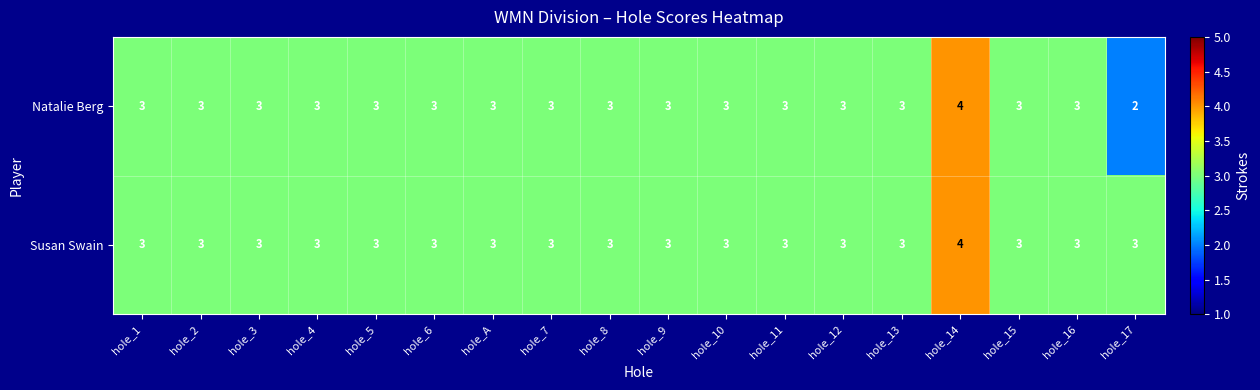

Which series has the largest range (max minus min)?

Natalie Berg